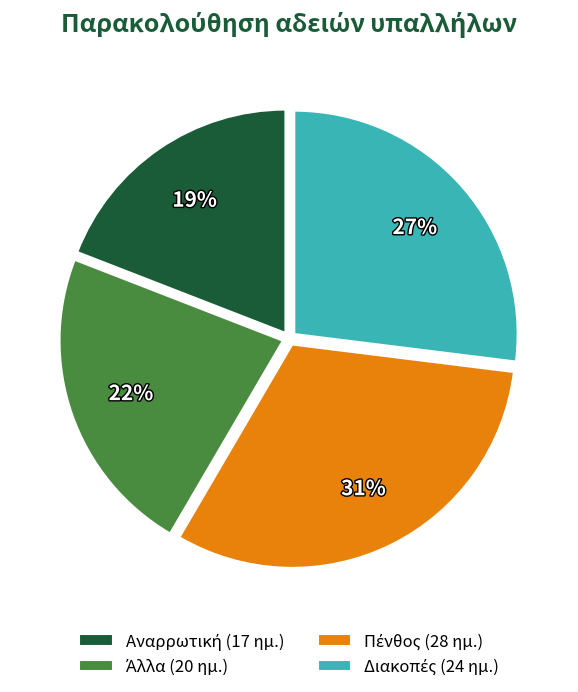

Is there a majority slice in this chart?

No